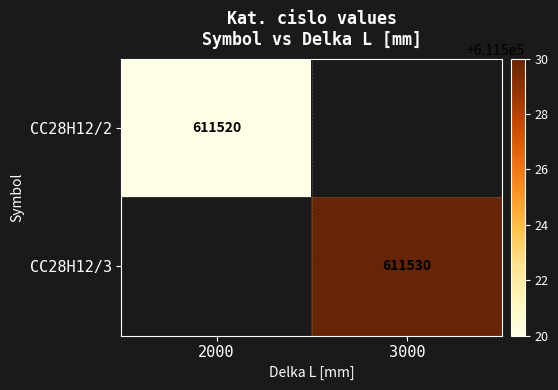

True or false: CC28H12/3 has a value of 611530 at 3000.

True